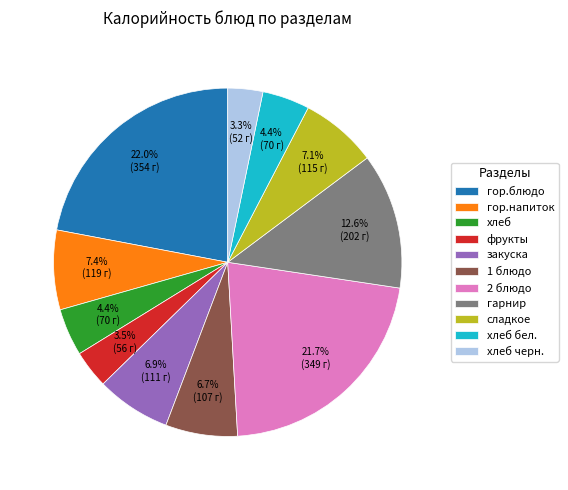

Count the number of slices in the pie.

11